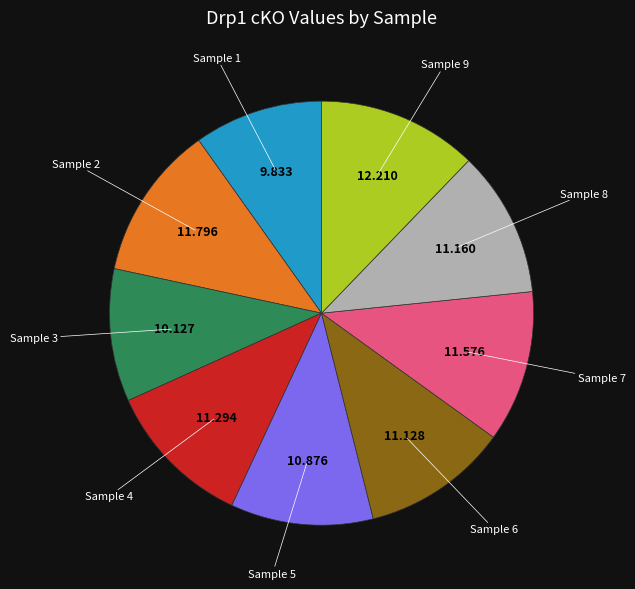

Does any single category account for the majority?

No